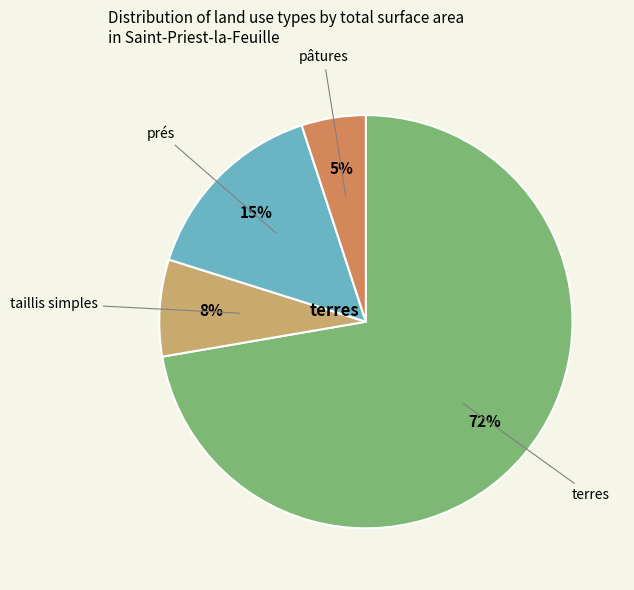

To the nearest percent, what is the difference between the largest and smallest slice percentages?

67%